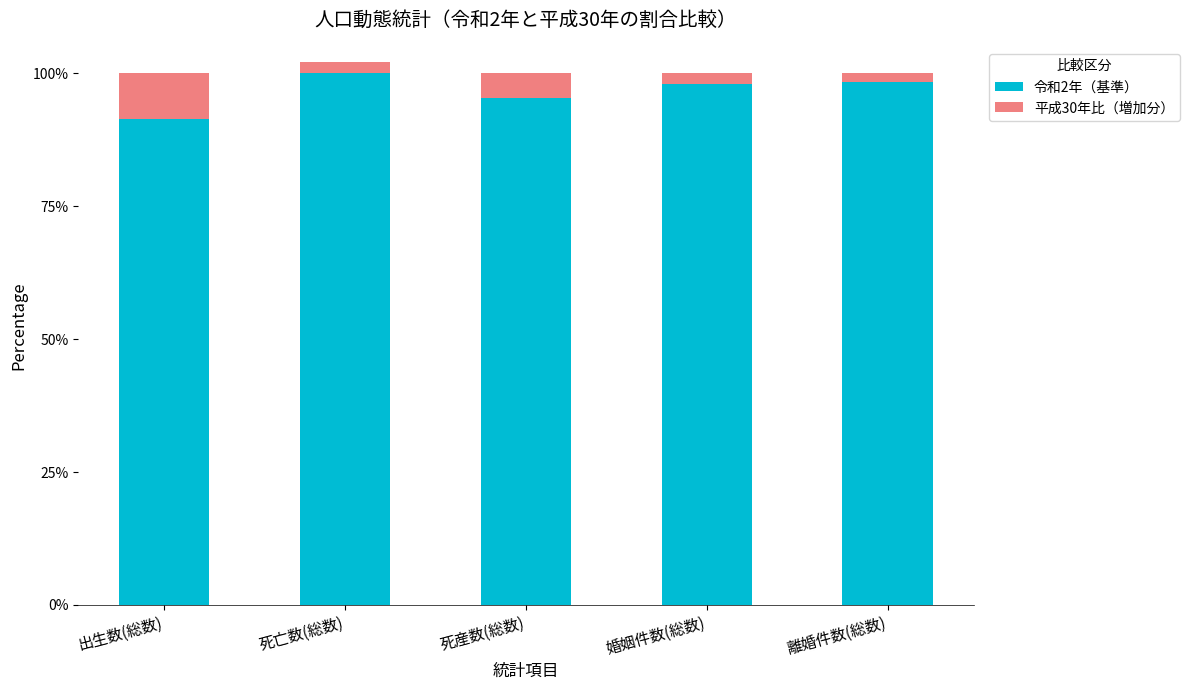

Is the value of 令和2年（基準） at 死産数(総数) greater than the value of 平成30年比（増加分） at 離婚件数(総数)?

Yes